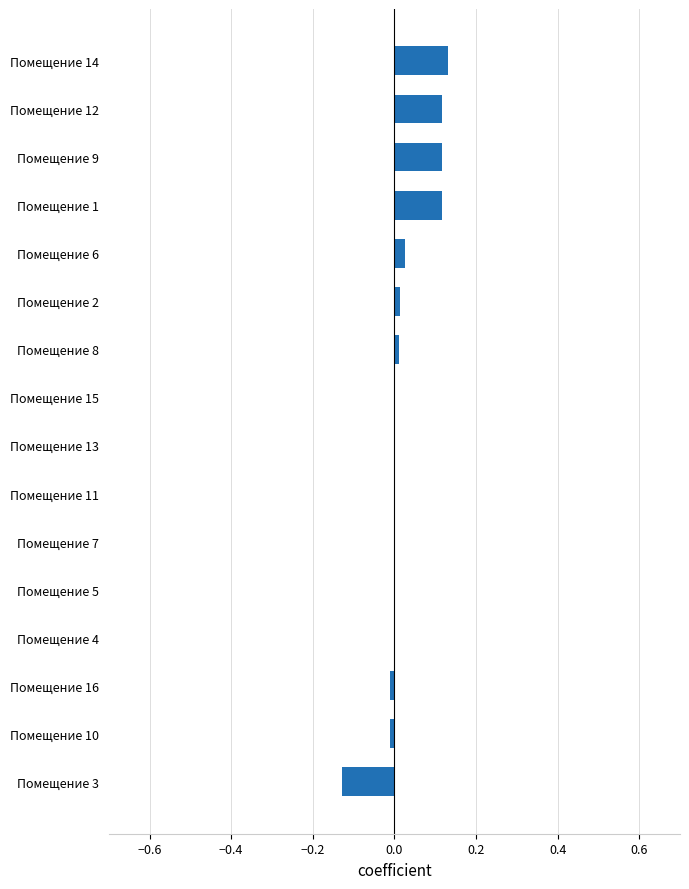

Is it true that the value at Помещение 4 is 0.0?

True